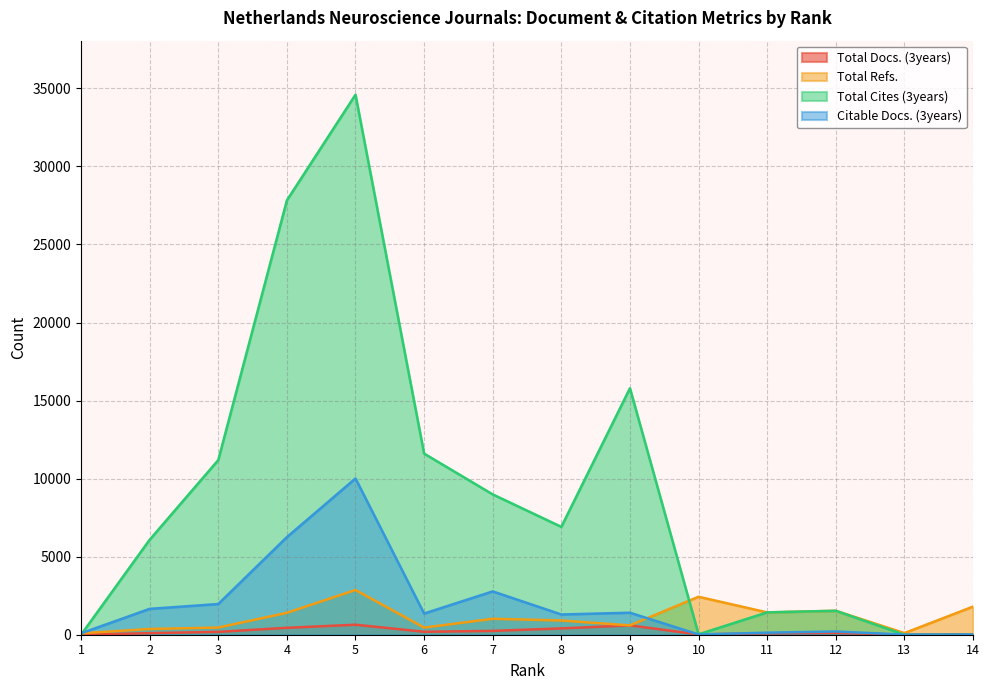

Read the Total Refs. value at 11.

1431